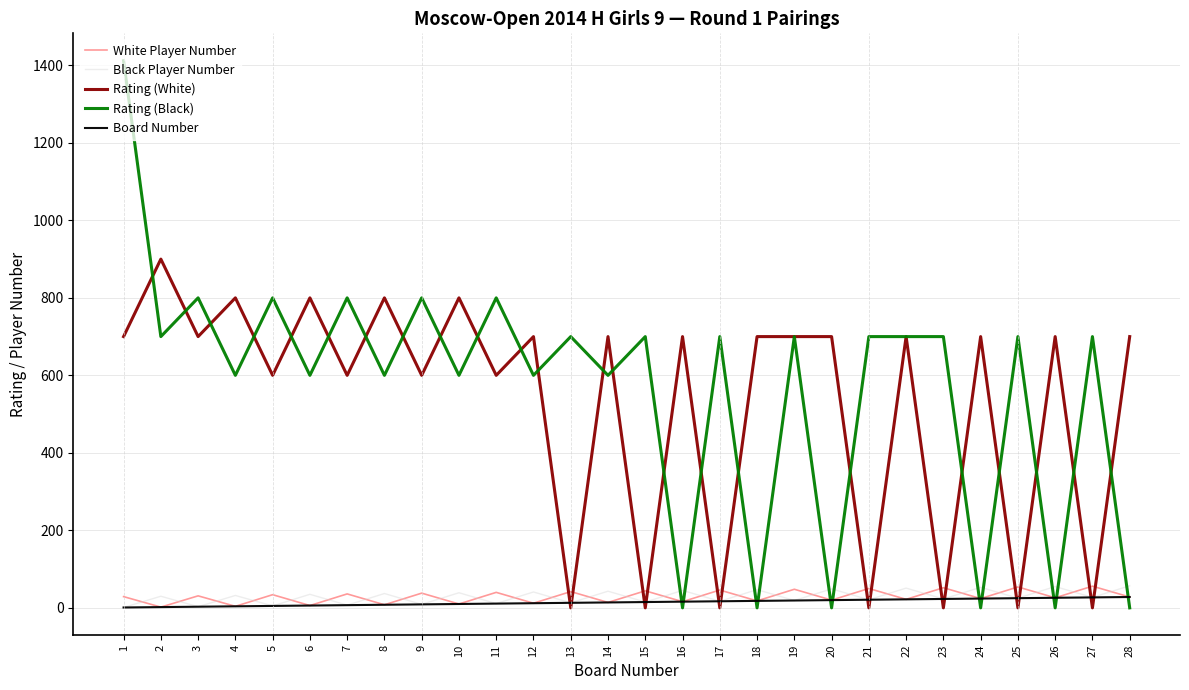

Is this an area chart (filled region under the line)?

No